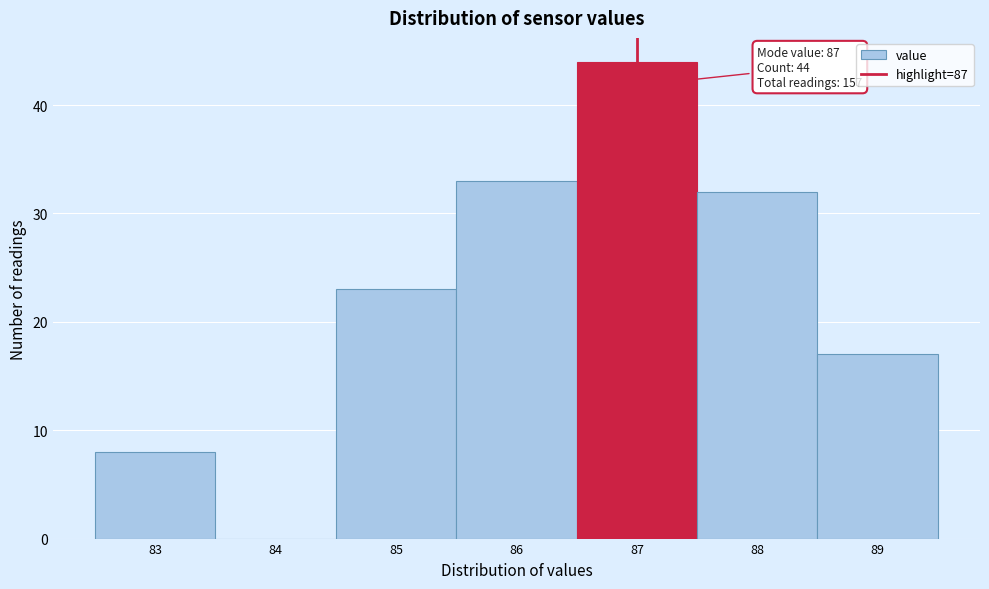

Which range on the x-axis has the tallest bar?

86.5 to 87.5